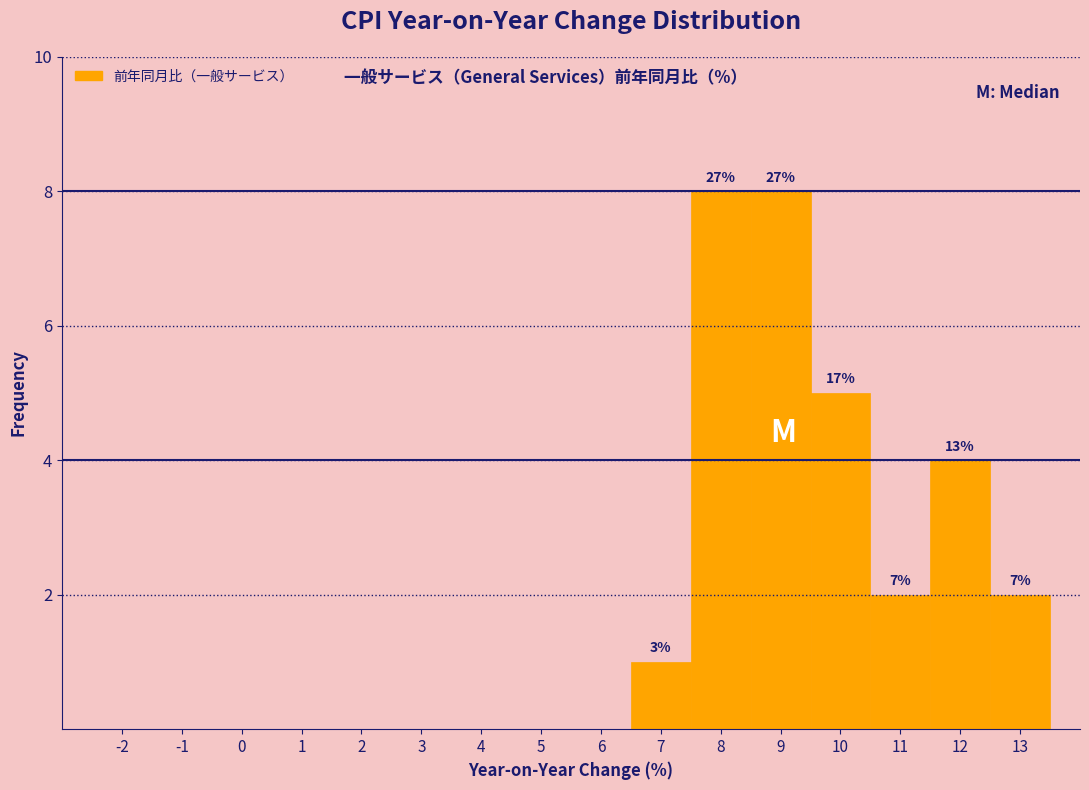

Reading right to left, list all the values displayed in this chart.

13=2	12=4	11=2	10=5	9=8	8=8	7=1	6=0	5=0	4=0	3=0	2=0	1=0	0=0	-1=0	-2=0